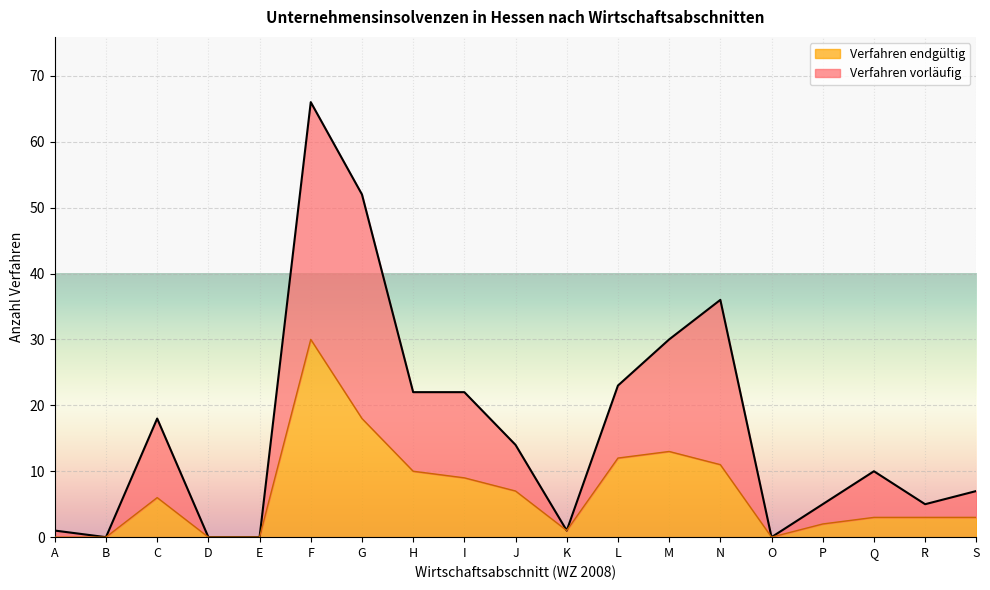

In Verfahren vorläufig, how many points are lower than both neighbors (excluding endpoints)?

4